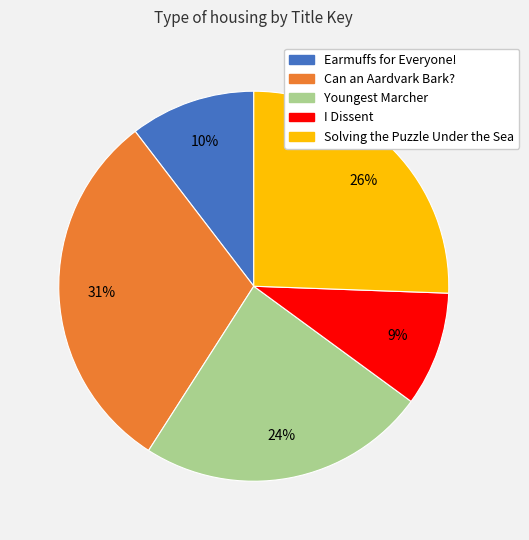

Rank the categories by value from lowest to highest.

I Dissent, Earmuffs for Everyone!, Youngest Marcher, Solving the Puzzle Under the Sea, Can an Aardvark Bark?